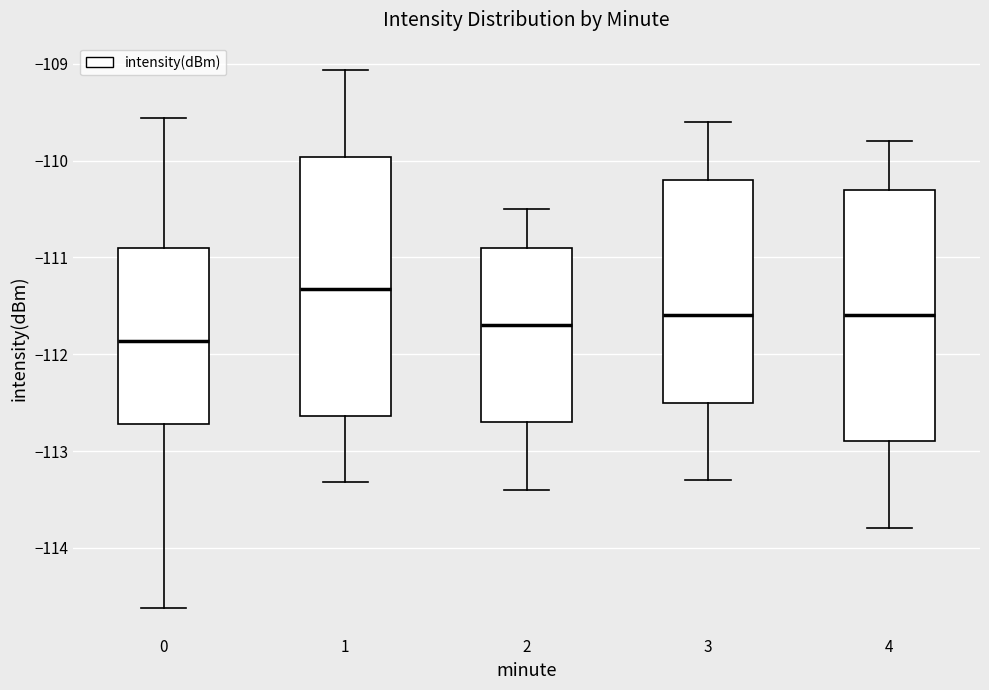

Reading left to right, transcribe this box plot: for each box, give where its median line is, the range the box spans, and where its two whiskers end, as read against the y-axis. The values are not printed on the chart, so give them approximately, as read against the axis.

0: median -111.9, box -112.7 to -110.9, whiskers -114.6 to -109.6
1: median -111.3, box -112.6 to -110.0, whiskers -113.3 to -109.1
2: median -111.7, box -112.7 to -110.9, whiskers -113.4 to -110.5
3: median -111.6, box -112.5 to -110.2, whiskers -113.3 to -109.6
4: median -111.6, box -112.9 to -110.3, whiskers -113.8 to -109.8